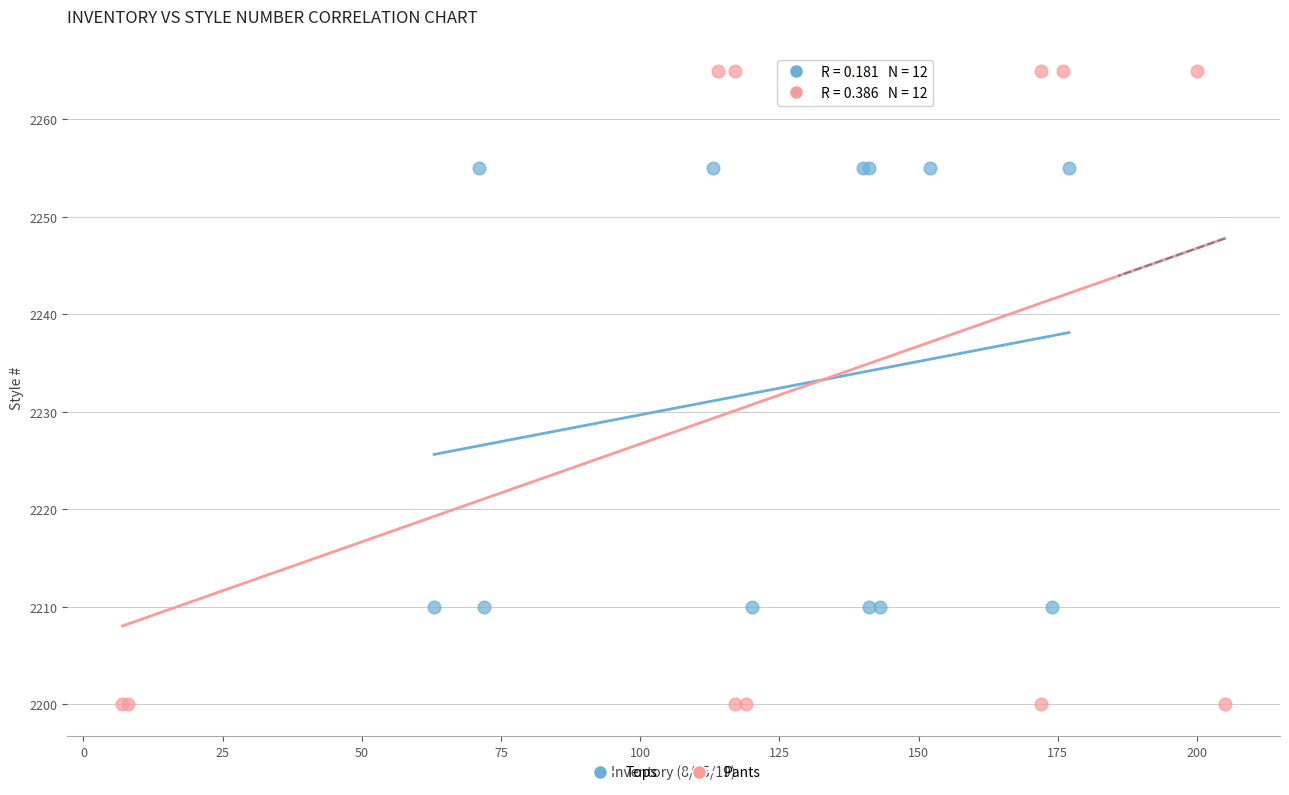

Which series has the largest Y range (max minus min)?

Pants